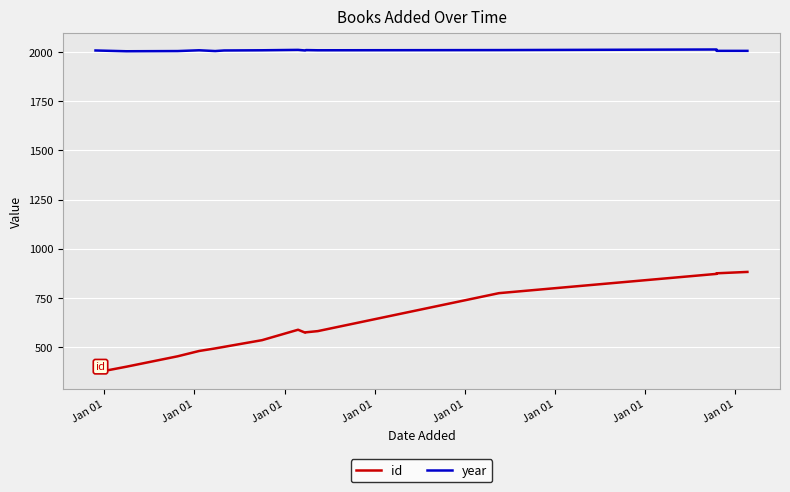

List the series in order of their overall mean, lowest first.

id, year